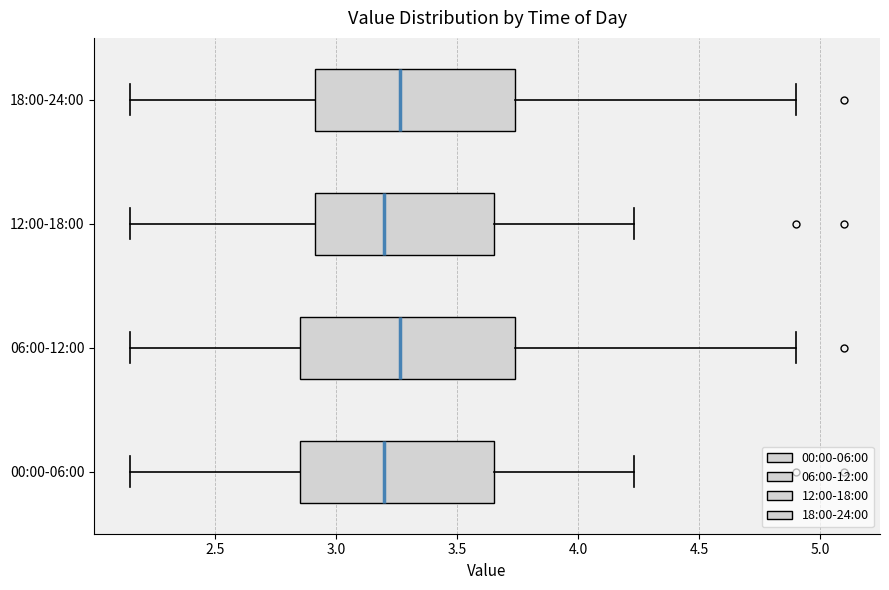

Where does the left whisker of the box for 18:00-24:00 end on the x-axis? The values are not printed on the chart, so give them approximately, as read against the axis.

2.15